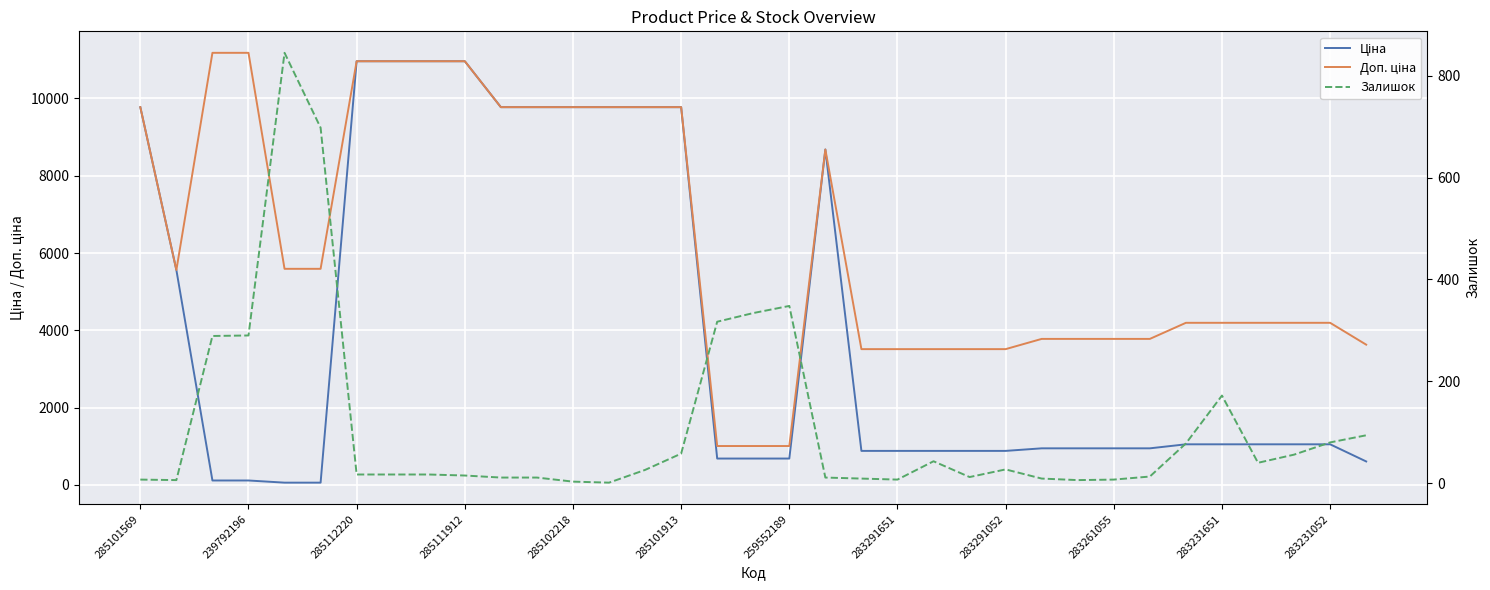

The Залишок series shows 56.0 at 32. True or false?

True